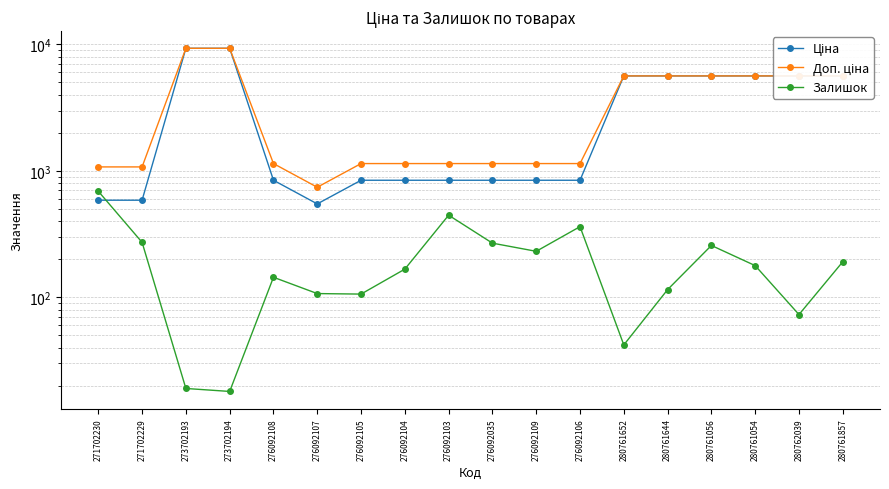

Which series changed the most between 271702230 and 280761056?

Ціна